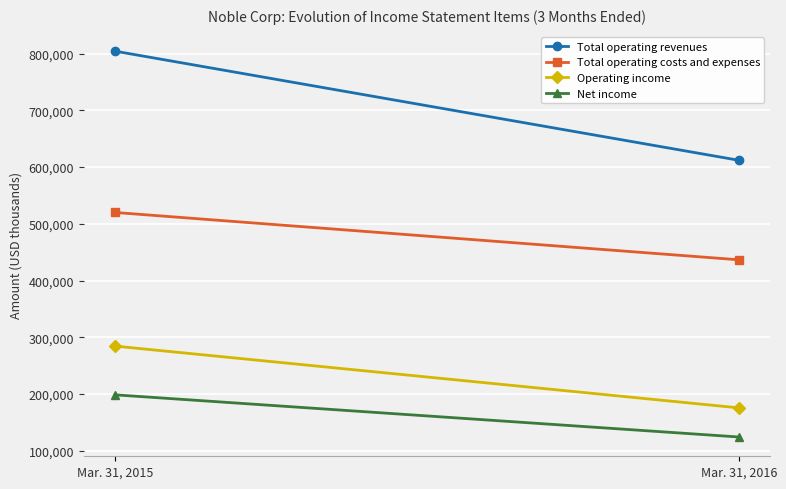

At how many categories does at least one series exceed 666324?

1